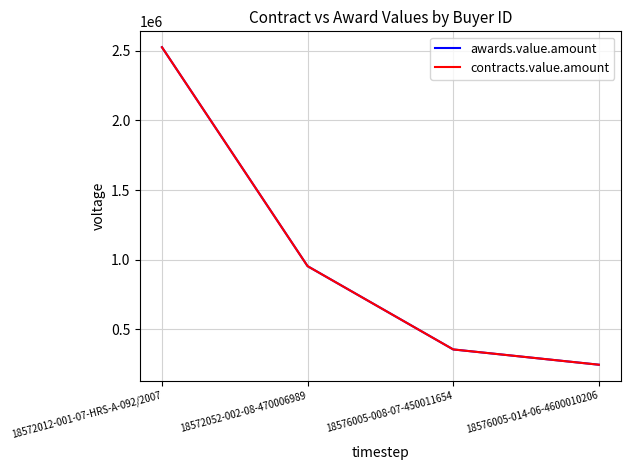

What value does the awards.value.amount series have at 18572052-002-08-470006989?

953619.2